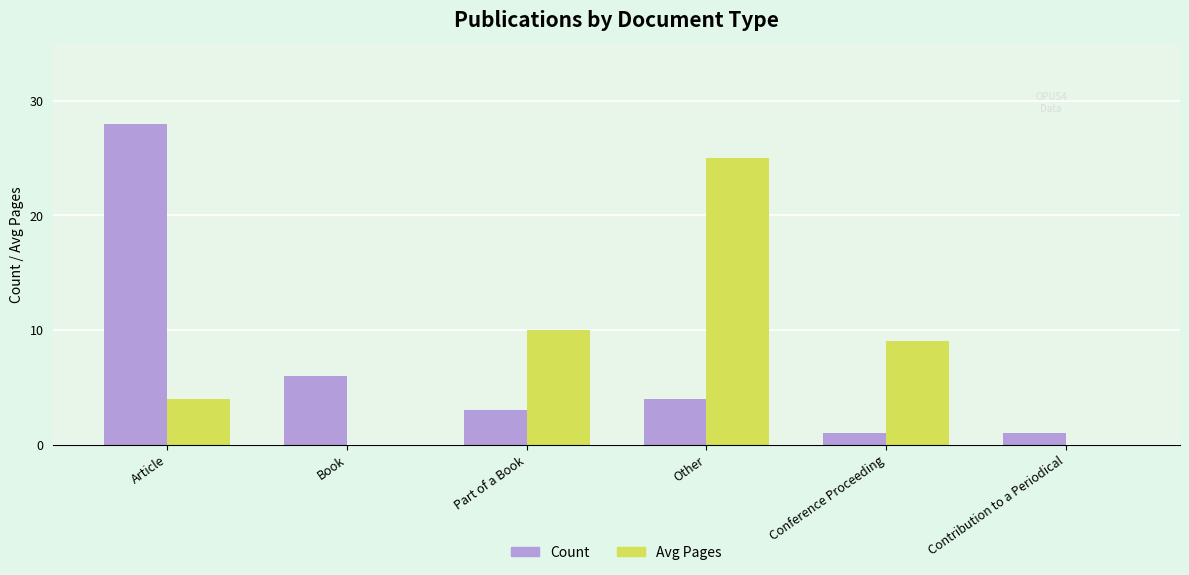

What is the sum of the Count values at Conference Proceeding and Part of a Book?

4